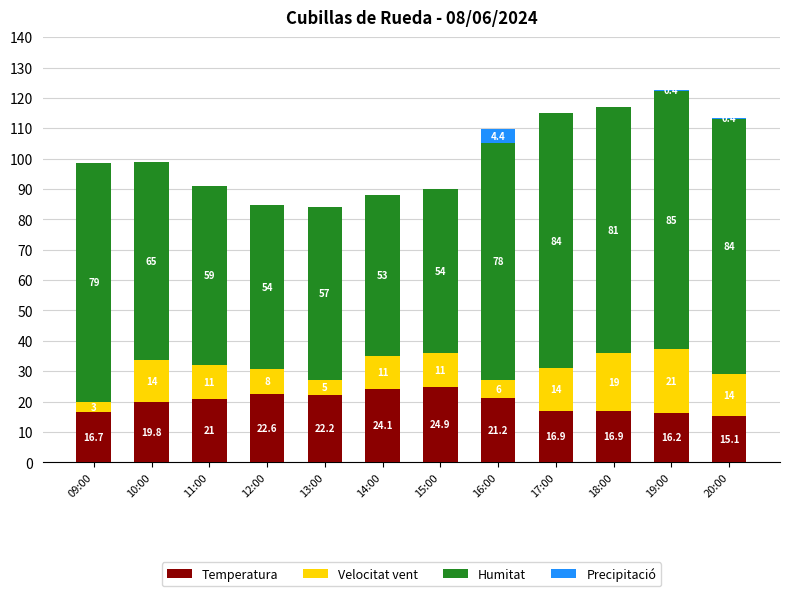

What is the maximum value for Temperatura?

24.9